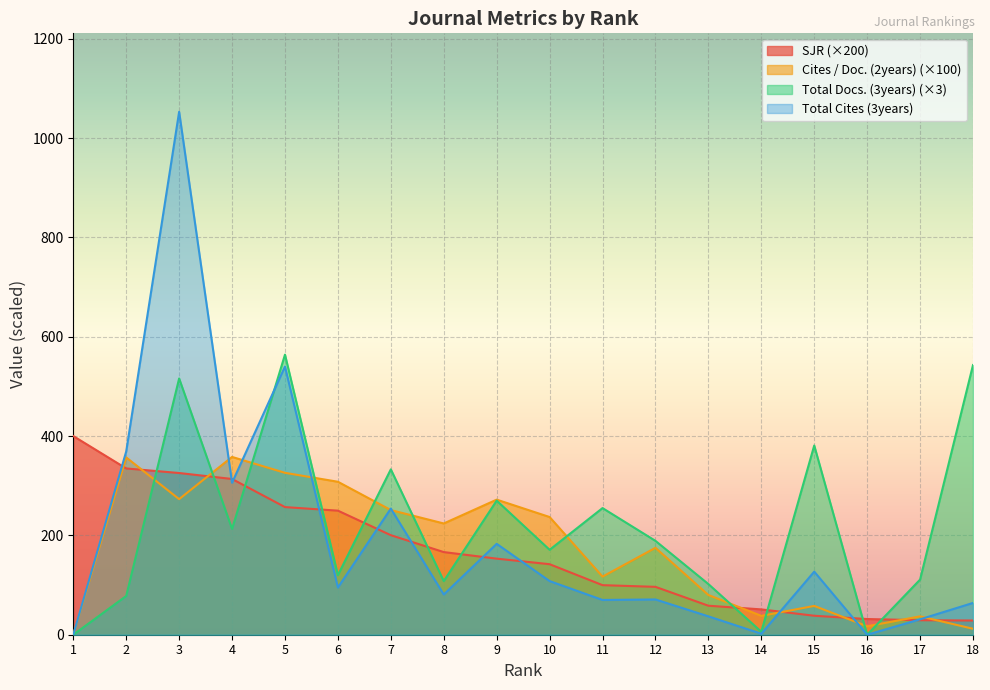

How many lines are shown in the chart?

4